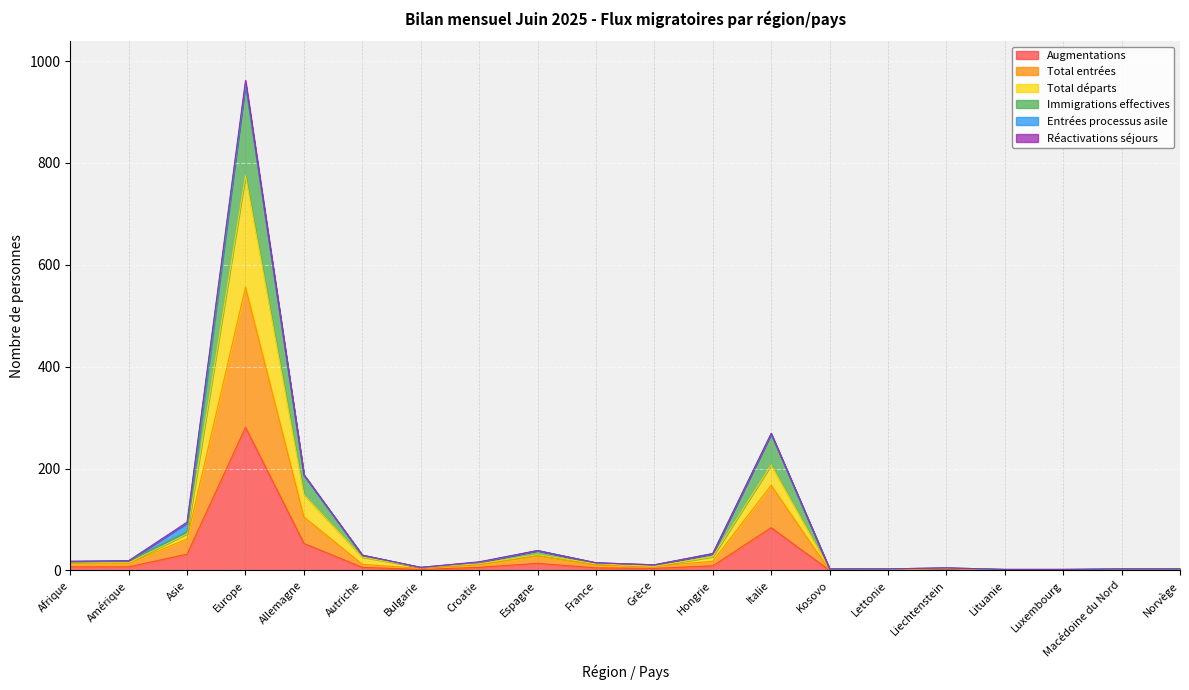

At which label does Total entrées reach its peak?

Europe